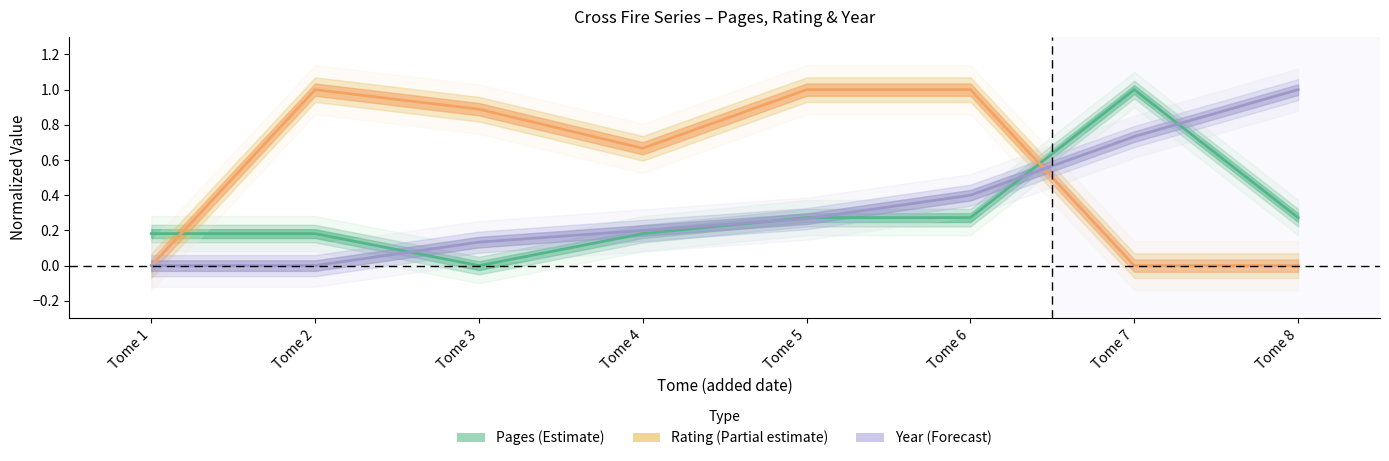

Reading left to right, extract all data points from this chart.

Pages (Estimate): Tome 1=0.2	Tome 2=0.2	Tome 3=0.0	Tome 4=0.2	Tome 5=0.3	Tome 6=0.3	Tome 7=1.0	Tome 8=0.3
Rating (Partial): Tome 1=0.0	Tome 2=1.0	Tome 3=0.9	Tome 4=0.7	Tome 5=1.0	Tome 6=1.0	Tome 7=0.0	Tome 8=0.0
Year (Forecast): Tome 1=0.0	Tome 2=0.0	Tome 3=0.1	Tome 4=0.2	Tome 5=0.3	Tome 6=0.4	Tome 7=0.7	Tome 8=1.0